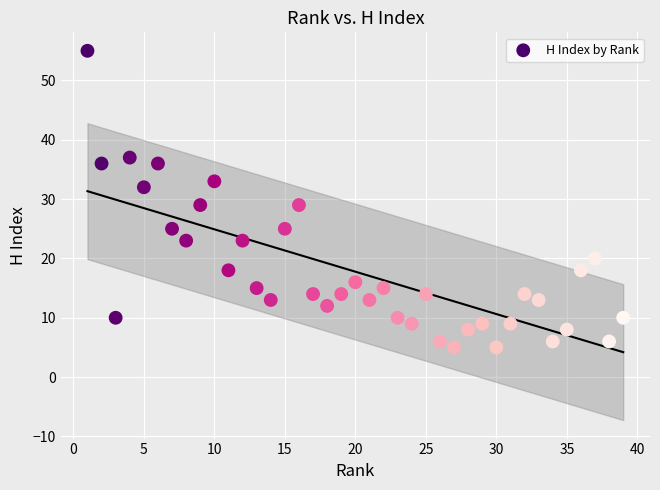

What is the range of X values (max minus min)?

38